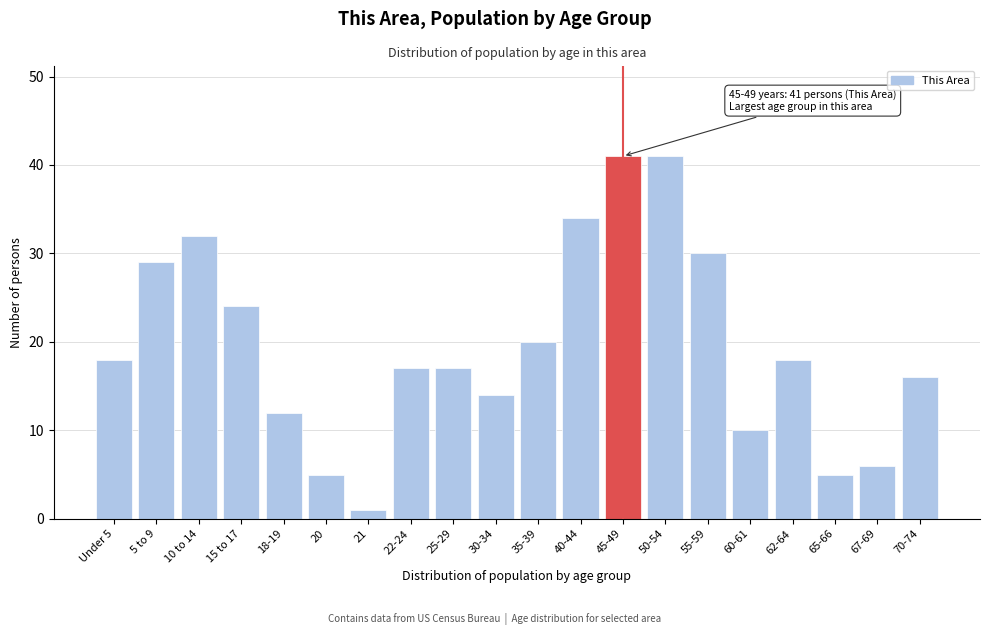

Reading left to right, extract all data points from this chart.

18	29	32	24	12	5	1	17	17	14	20	34	41	41	30	10	18	5	6	16